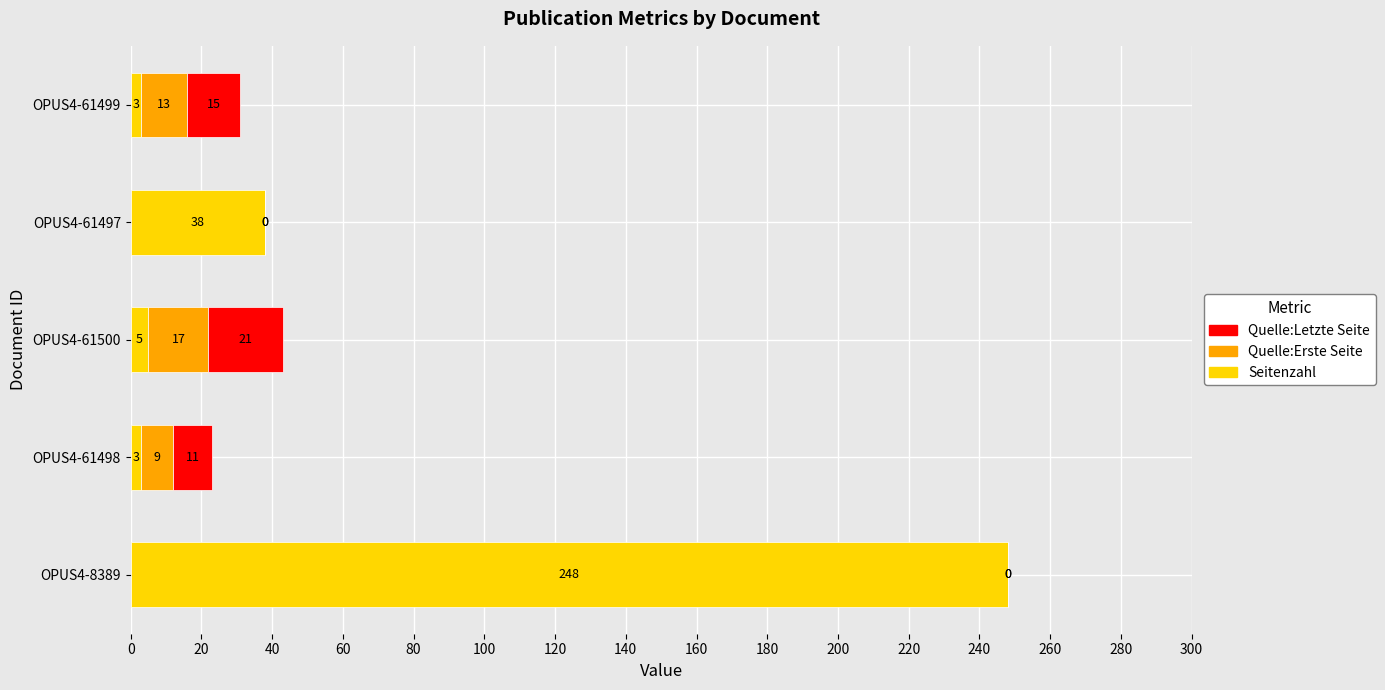

The Seitenzahl series shows 38 at OPUS4-61497. True or false?

True